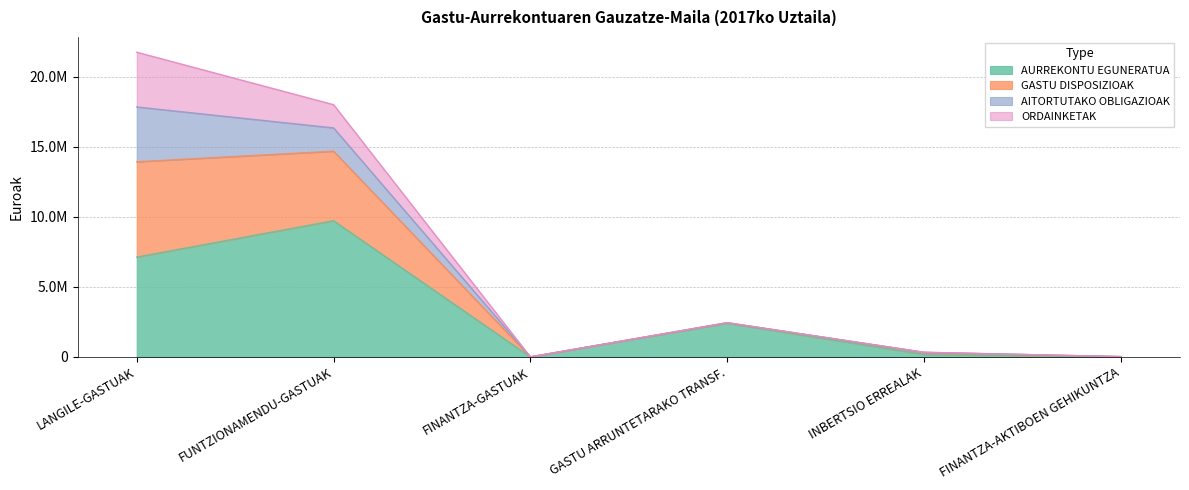

Which category has the lowest value in the AURREKONTU EGUNERATUA series?

FINANTZA-GASTUAK